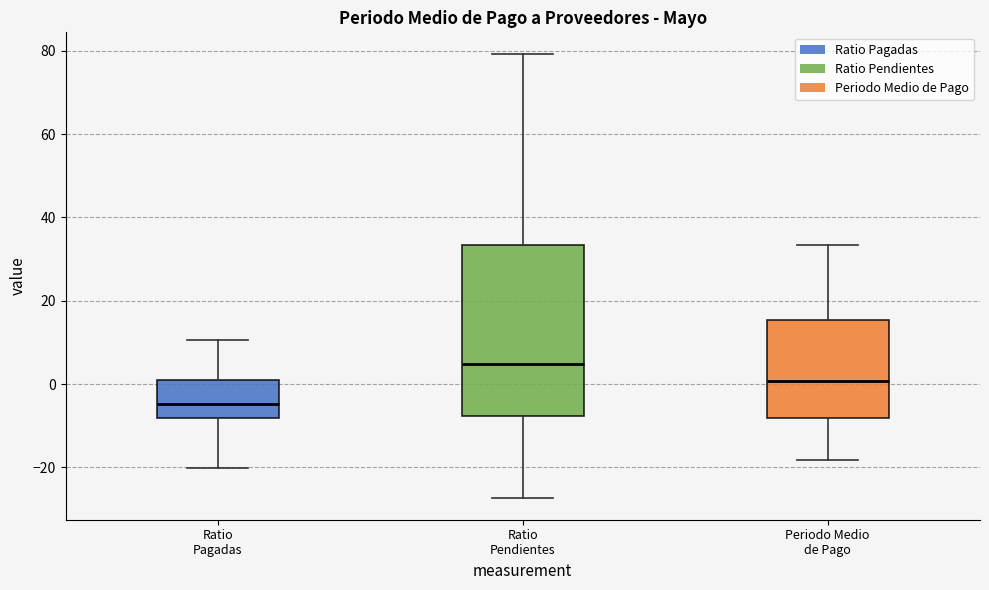

Reading left to right, read every box against the y-axis: the position of its median line, the range the box covers, and the ends of its whiskers. The values are not printed on the chart, so give them approximately, as read against the axis.

Ratio Pagadas: median -4, box -8 to 2, whiskers -20 to 10
Ratio Pendientes: median 4, box -8 to 34, whiskers -28 to 80
Periodo Medio de Pago: median 0, box -8 to 16, whiskers -18 to 34